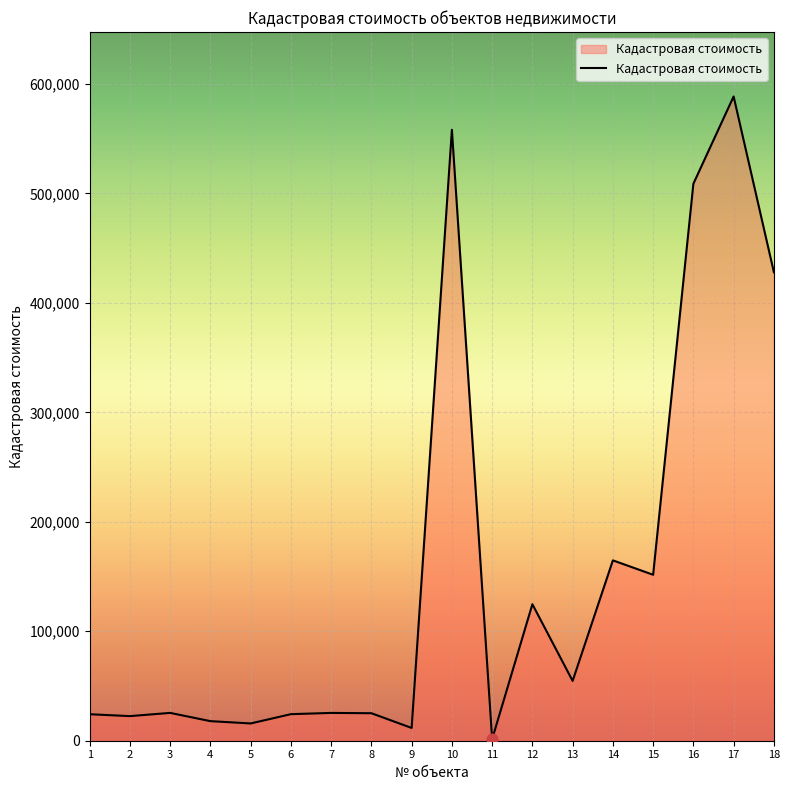

Approximately how many times larger is the value at 9 compared to 13?

0.2